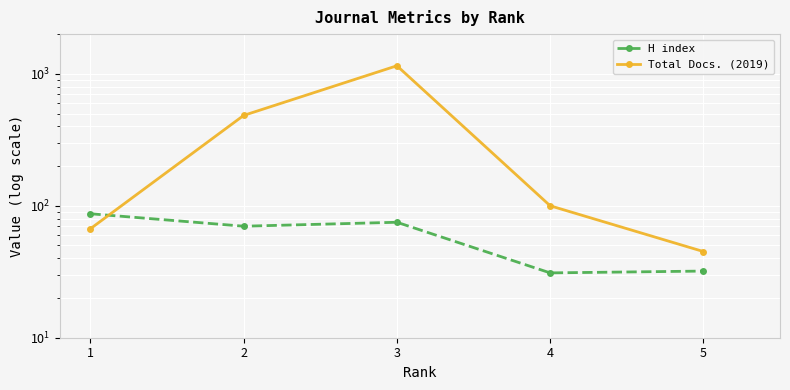

Reading left to right, extract all data points from this chart.

H index: 1=87	2=70	3=75	4=31	5=32
Total Docs. (2019): 1=67	2=484	3=1151	4=100	5=45